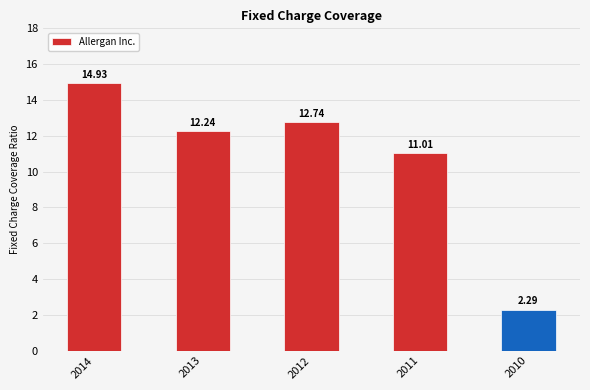

How many data points does each series have?

5